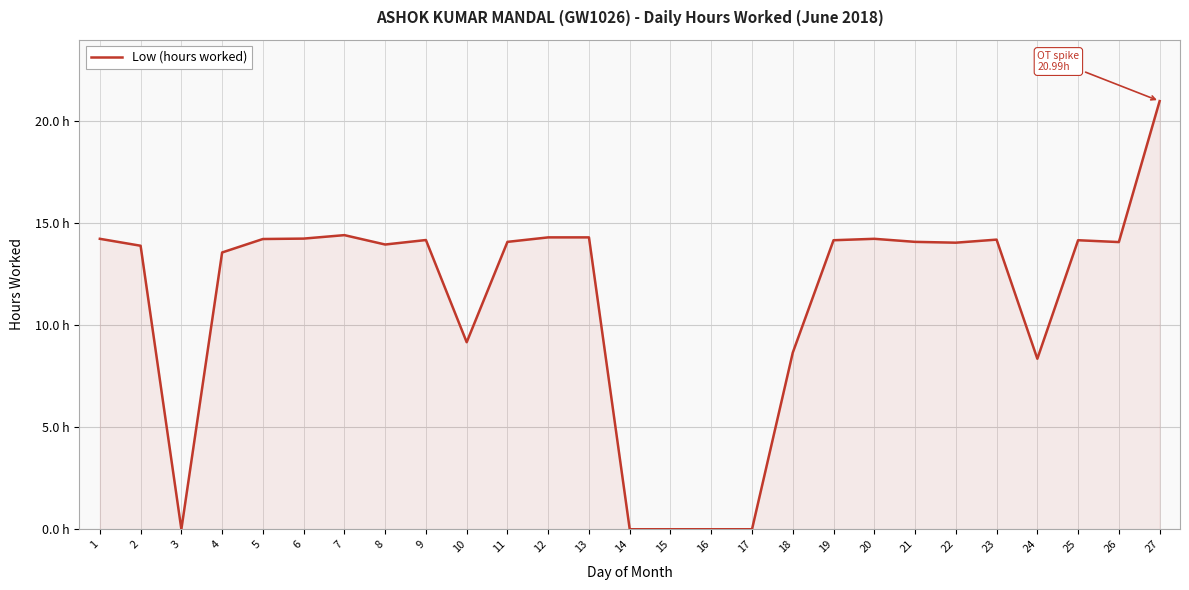

Rank the categories by value from highest to lowest.

27, 7, 12, 13, 6, 1, 20, 5, 23, 9, 19, 25, 11, 21, 26, 22, 8, 2, 4, 10, 18, 24, 3, 14, 15, 16, 17